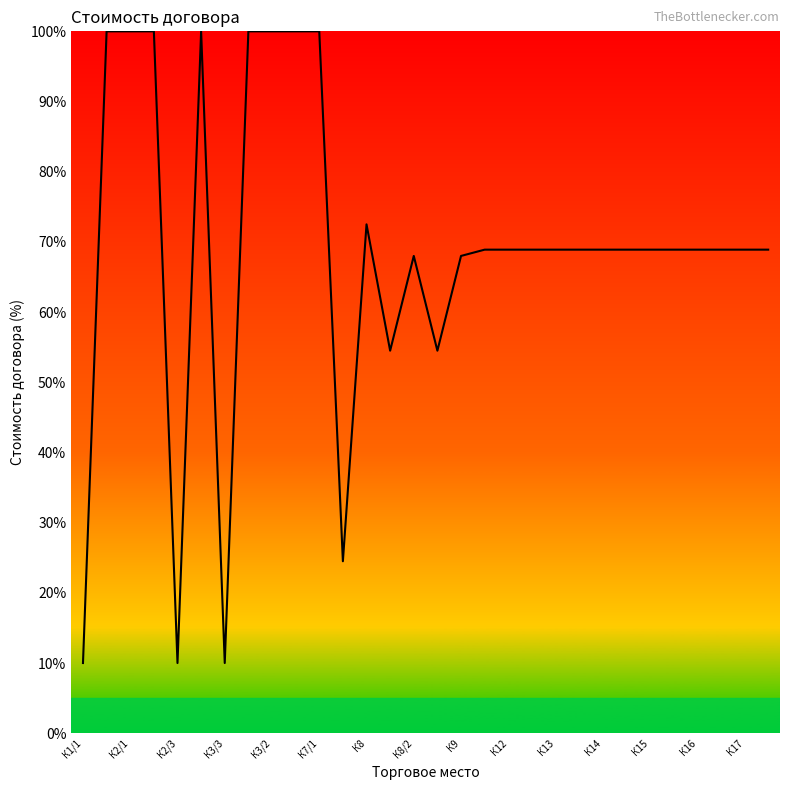

What is the minimum value shown in the chart?

10.0